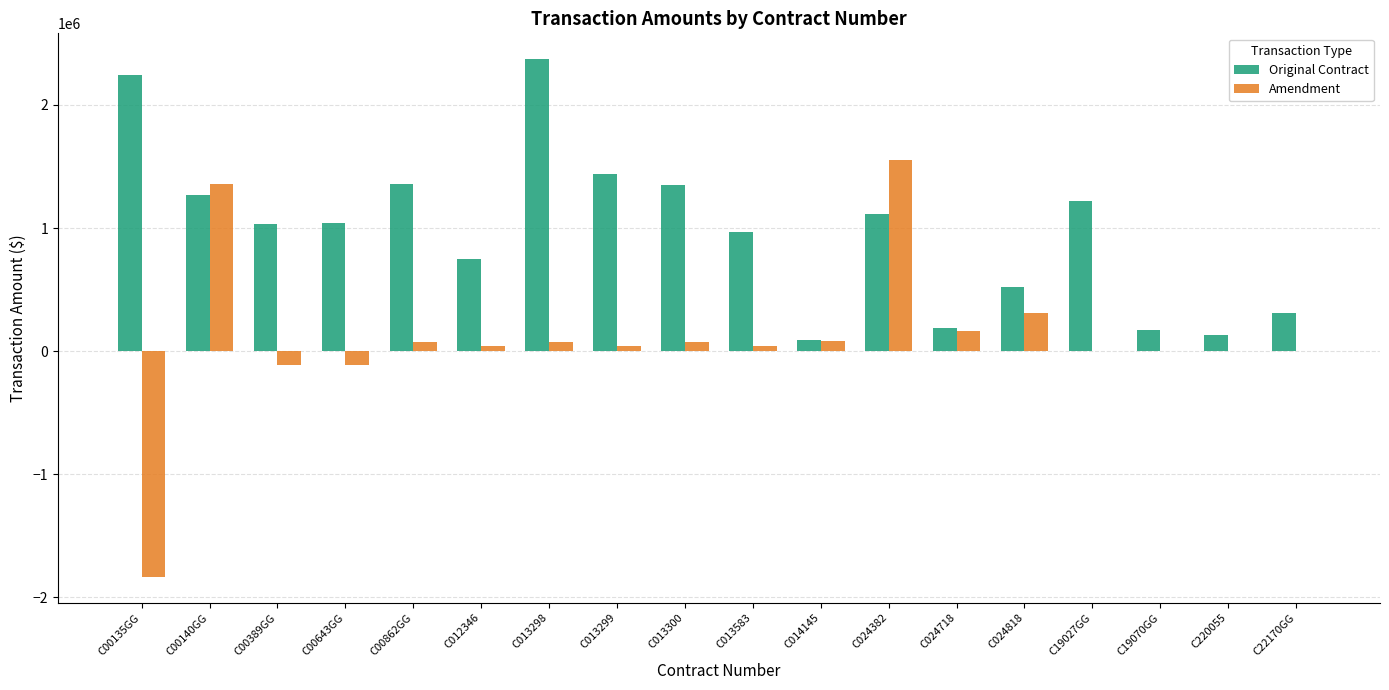

The value of Original Contract at C00389GG is 244326.2. True or false?

False